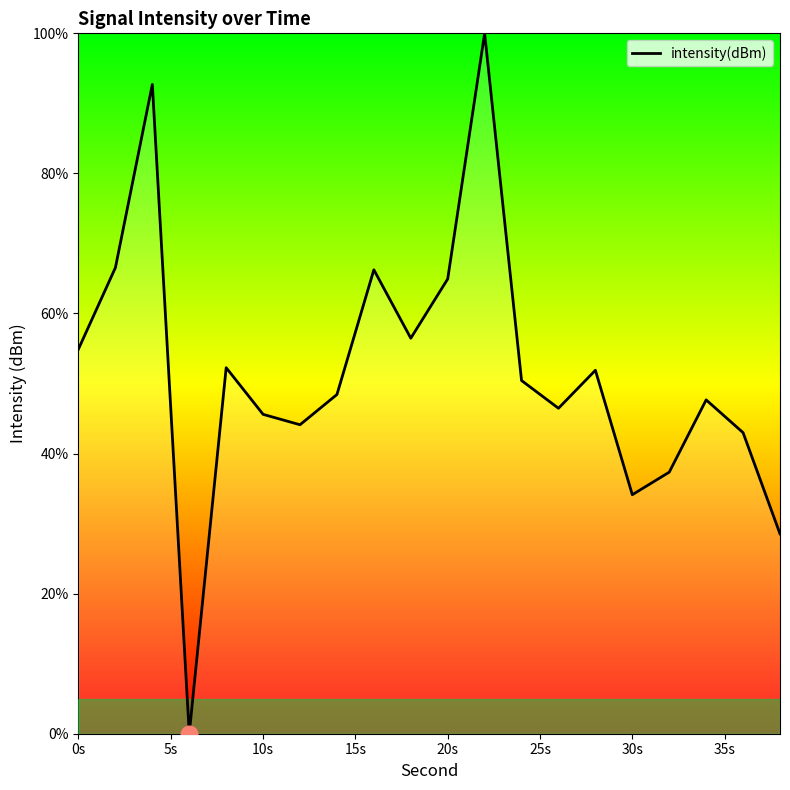

What is the maximum value shown in the chart?

100.0